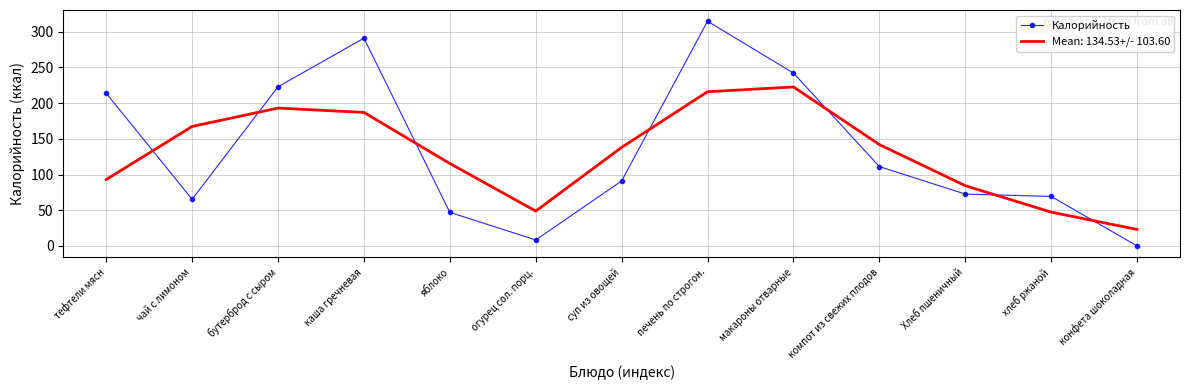

What is the greatest value displayed?

314.6